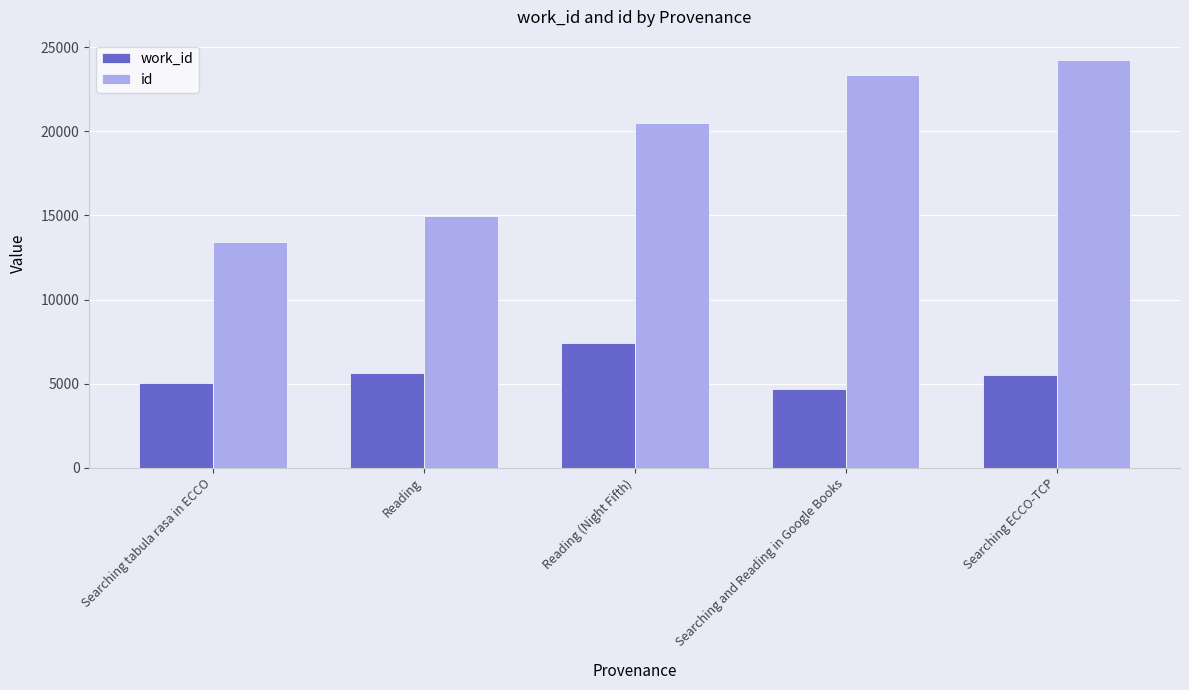

What is the spread (max minus min) of values at Searching tabula rasa in ECCO?

8424